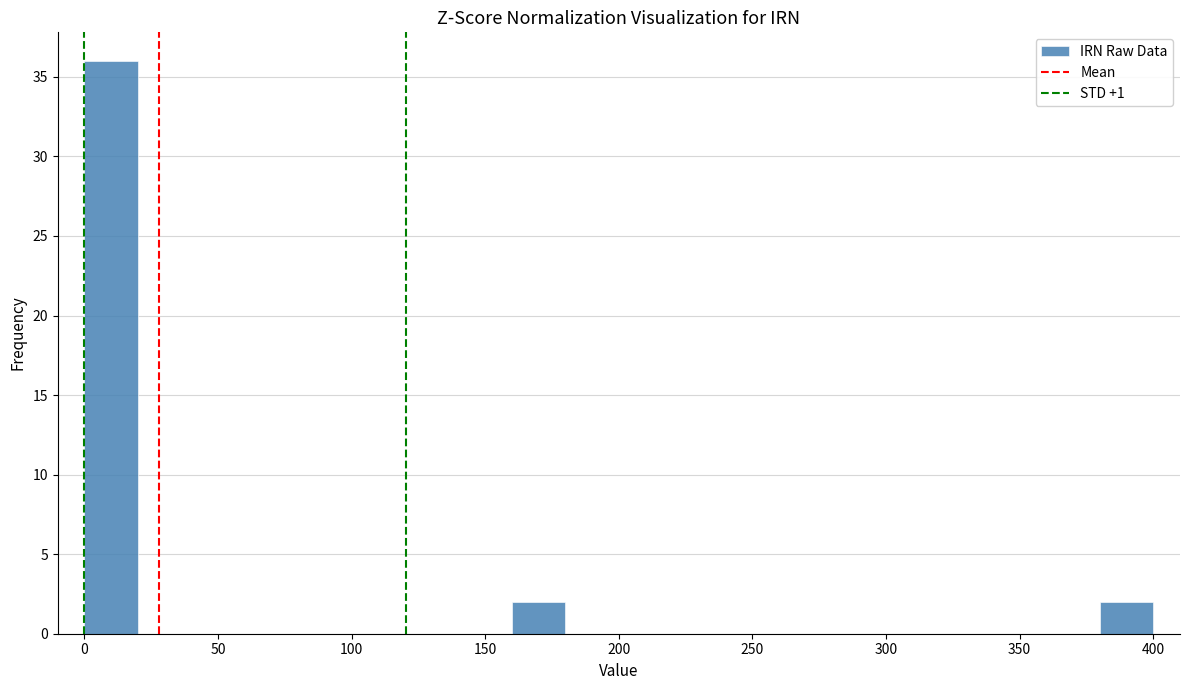

Reading left to right, transcribe this chart: for each bar, give the range it covers on the x-axis and its height. The values are not printed on the chart, so give them approximately, as read against the axis.

0 to 20: 36
20 to 40: 0
40 to 60: 0
60 to 80: 0
80 to 100: 0
100 to 120: 0
120 to 140: 0
140 to 160: 0
160 to 180: 2
180 to 200: 0
200 to 220: 0
220 to 240: 0
240 to 260: 0
260 to 280: 0
280 to 300: 0
300 to 320: 0
320 to 340: 0
340 to 360: 0
360 to 380: 0
380 to 400: 2